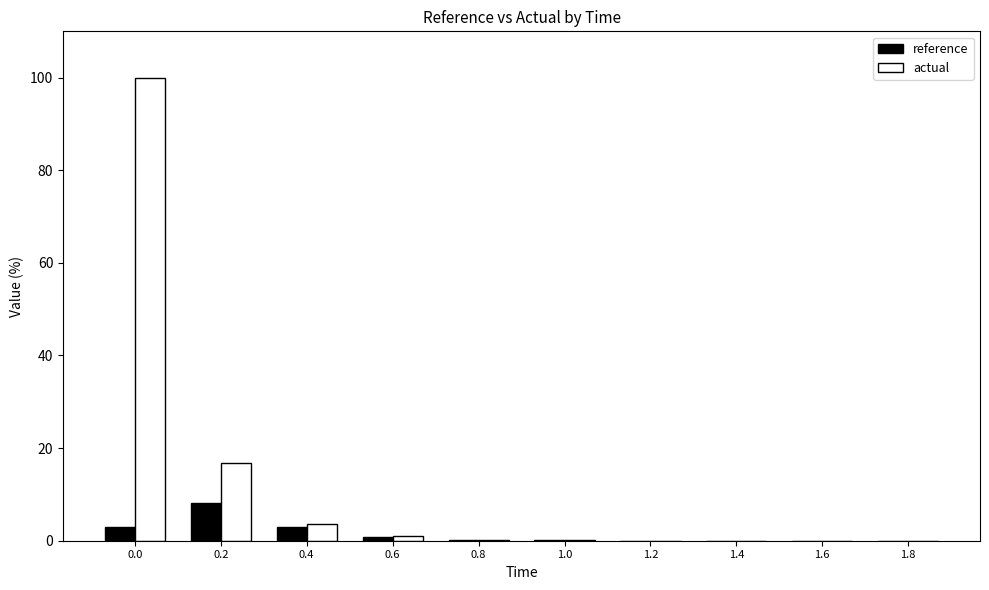

What is the maximum value shown in the chart?

100.0